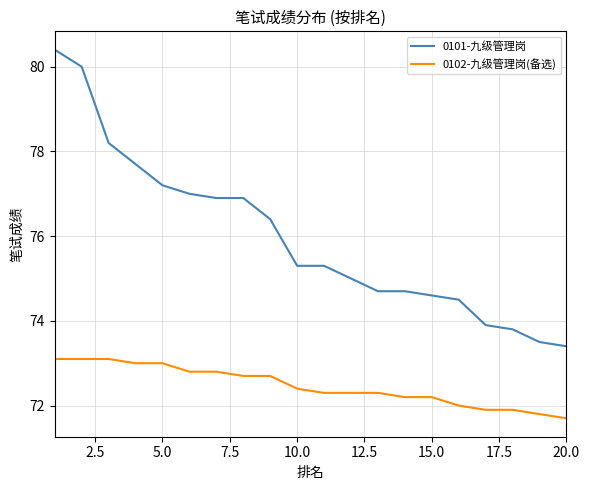

True or false: 0101-九级管理岗 and 0102-九级管理岗(备选) cross at least once.

False